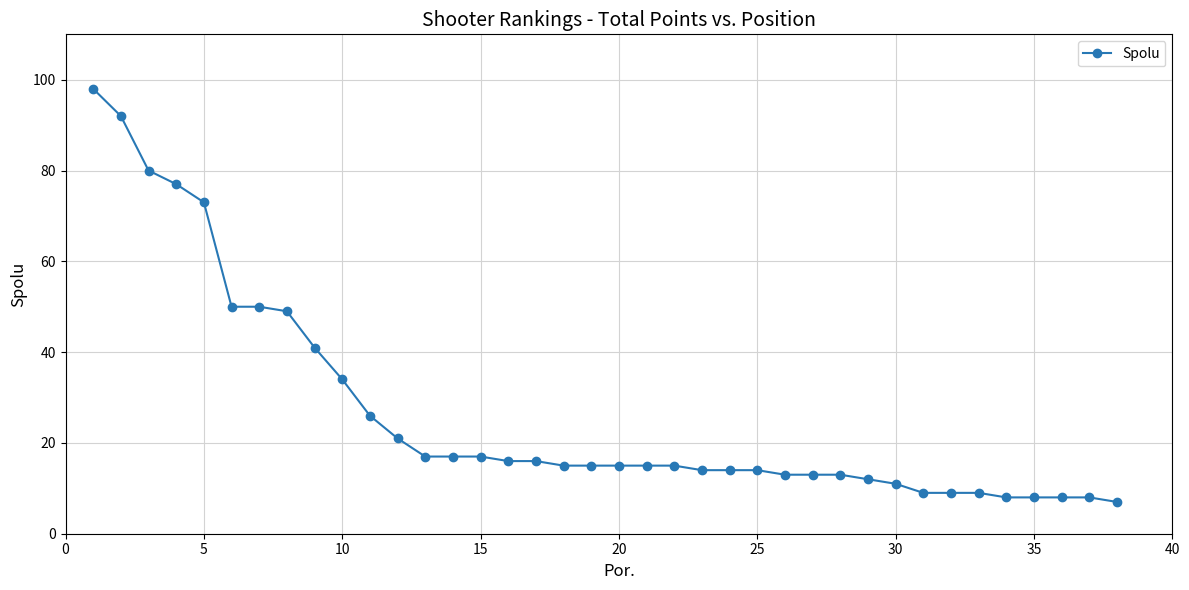

What is the greatest value displayed?

98